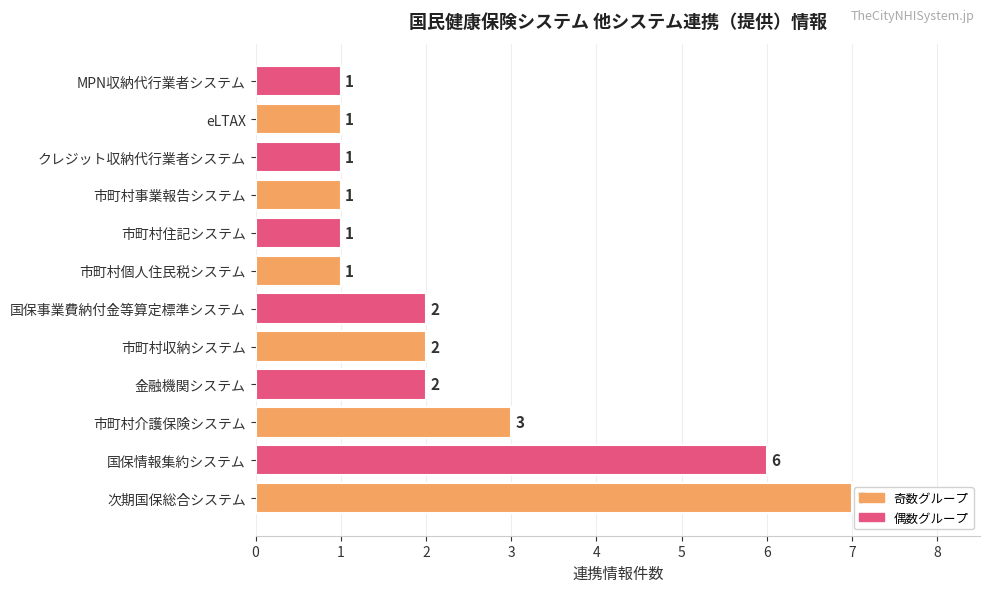

How many values are below 2?

6